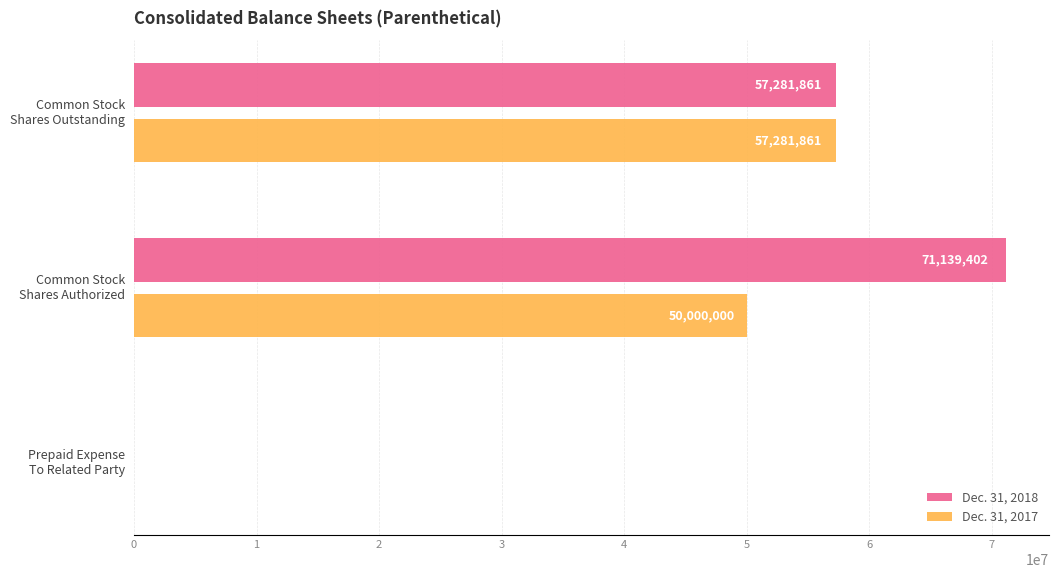

Which series has the largest total across all categories?

Dec. 31, 2018